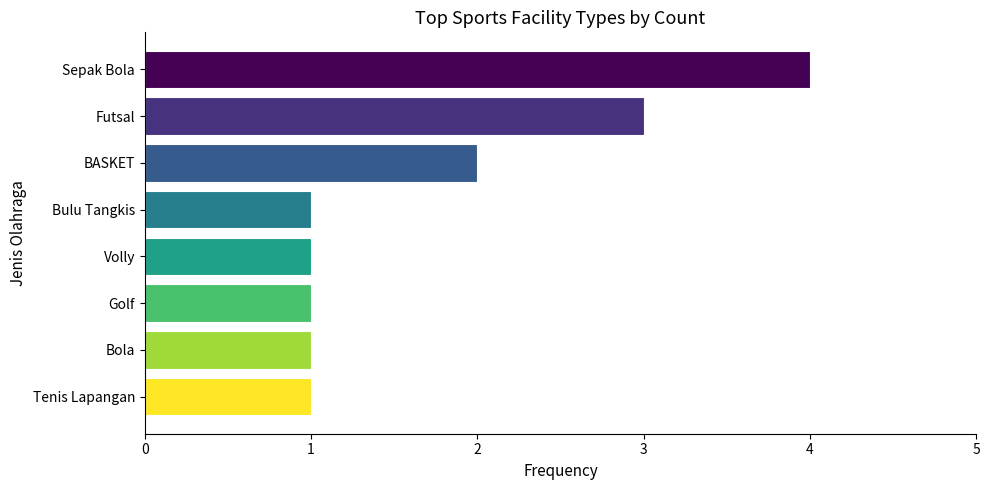

What is the minimum value shown in the chart?

1